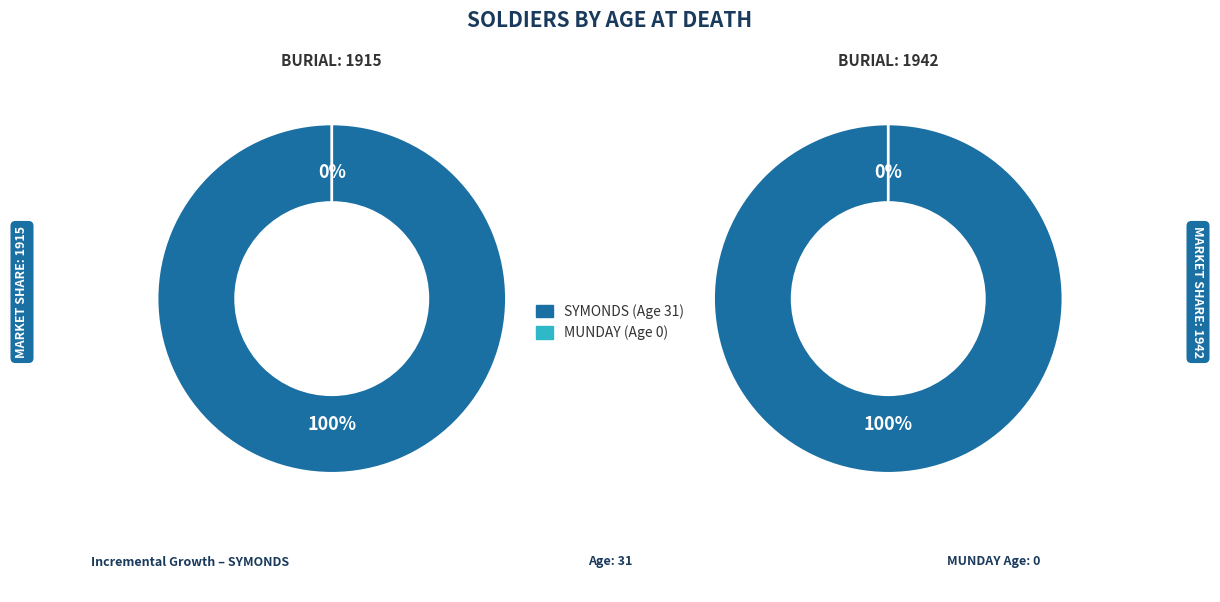

Is it true that MUNDAY, E J (1915) is 11% of the pie?

False